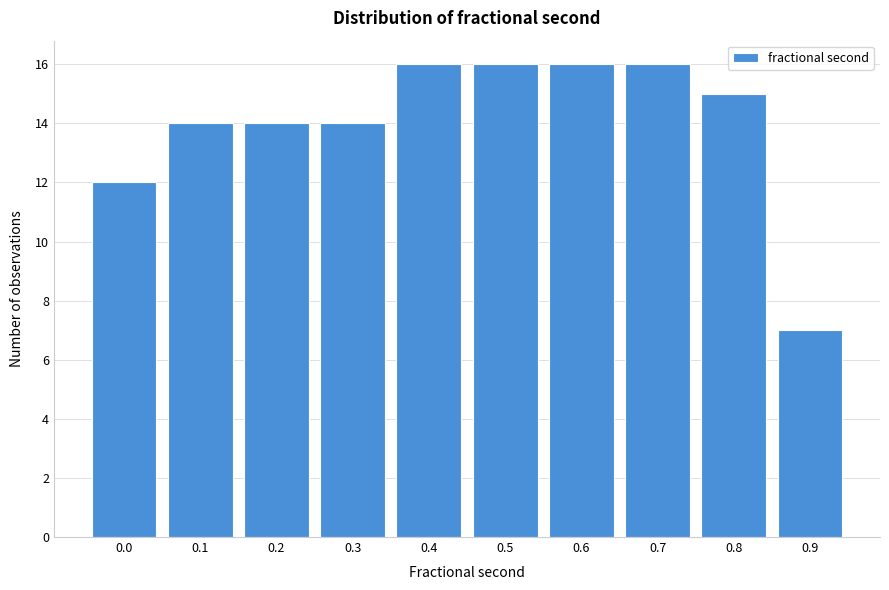

Reading right to left, extract all data points from this chart.

0.9=7	0.8=15	0.7=16	0.6=16	0.5=16	0.4=16	0.3=14	0.2=14	0.1=14	0.0=12